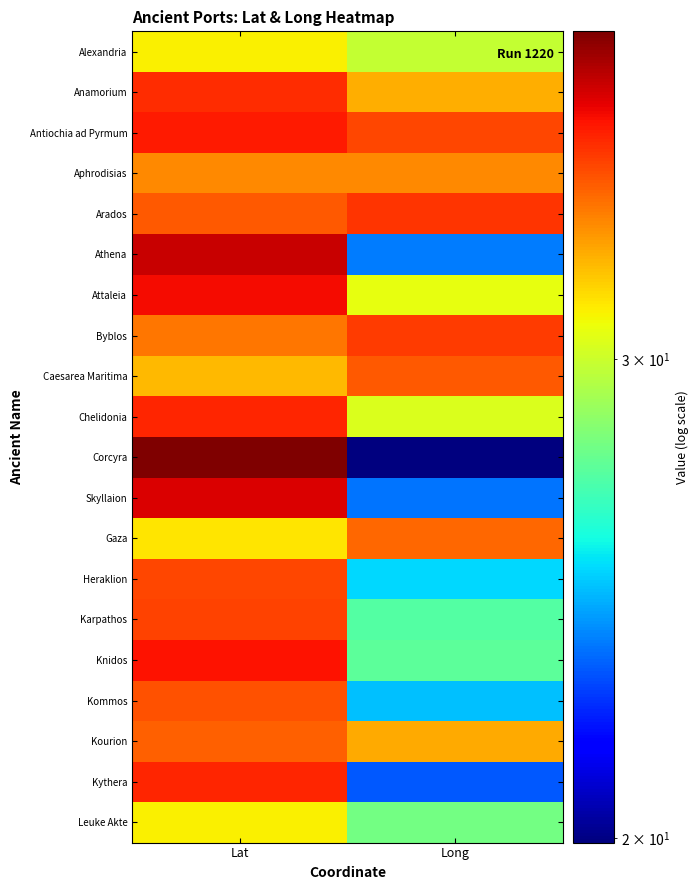

Reading left to right, transcribe all the data shown in this chart.

Alexandria: Lat=31.2	Long=29.9
Anamorium: Lat=36.0	Long=32.8
Antiochia ad Pyrmum: Lat=36.5	Long=35.3
Aphrodisias: Lat=33.7	Long=33.7
Arados: Lat=34.9	Long=35.9
Athena: Lat=37.9	Long=23.6
Attaleia: Lat=36.9	Long=30.7
Byblos: Lat=34.1	Long=35.6
Caesarea Maritima: Lat=32.5	Long=34.9
Chelidonia: Lat=36.2	Long=30.4
Corcyra: Lat=39.6	Long=19.9
Skyllaion: Lat=37.5	Long=23.5
Gaza: Lat=31.5	Long=34.5
Heraklion: Lat=35.3	Long=25.1
Karpathos: Lat=35.4	Long=27.2
Knidos: Lat=36.7	Long=27.4
Kommos: Lat=35.0	Long=24.8
Kourion: Lat=34.7	Long=32.9
Kythera: Lat=36.2	Long=23.1
Leuke Akte: Lat=31.2	Long=27.9